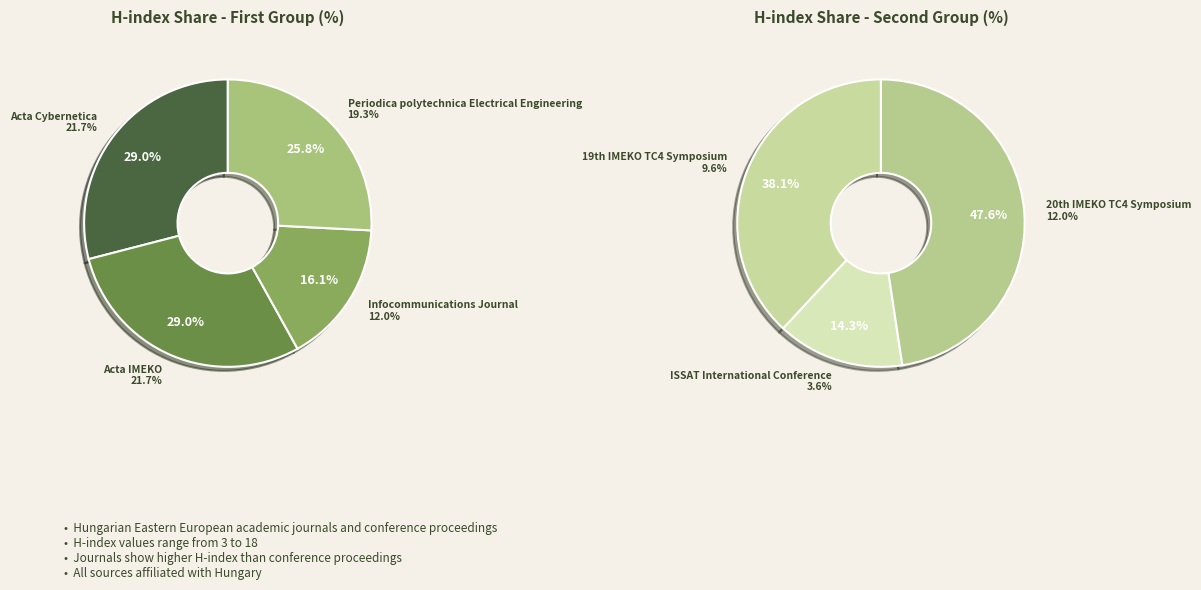

Between Acta IMEKO and Acta Cybernetica, which is larger?

Acta IMEKO